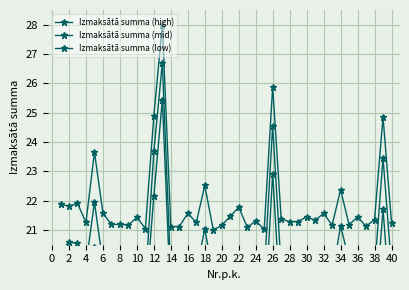

At which category does the chart reach its minimum across all series?

36